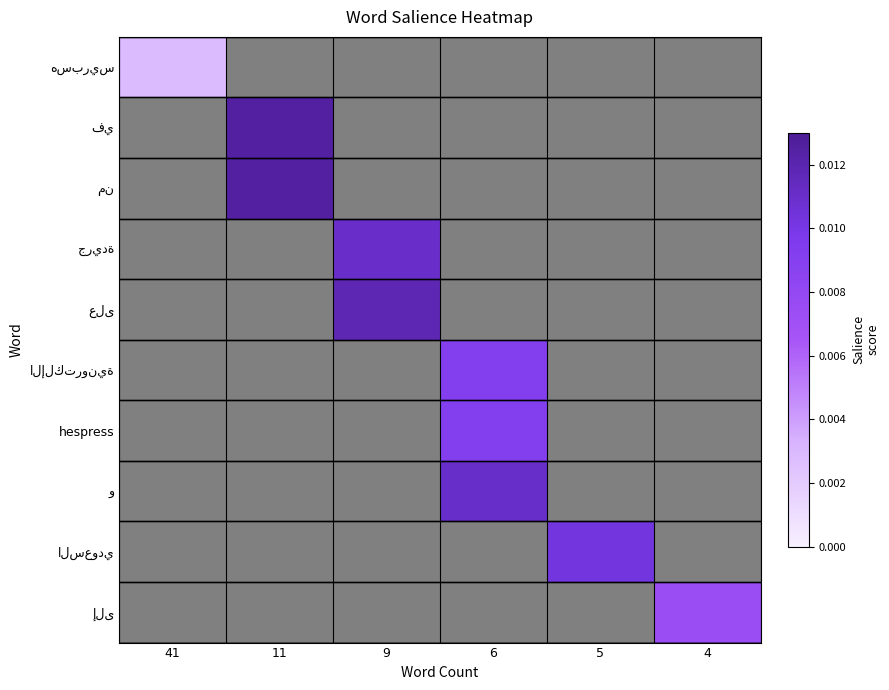

How many categories are shown in the chart?

6